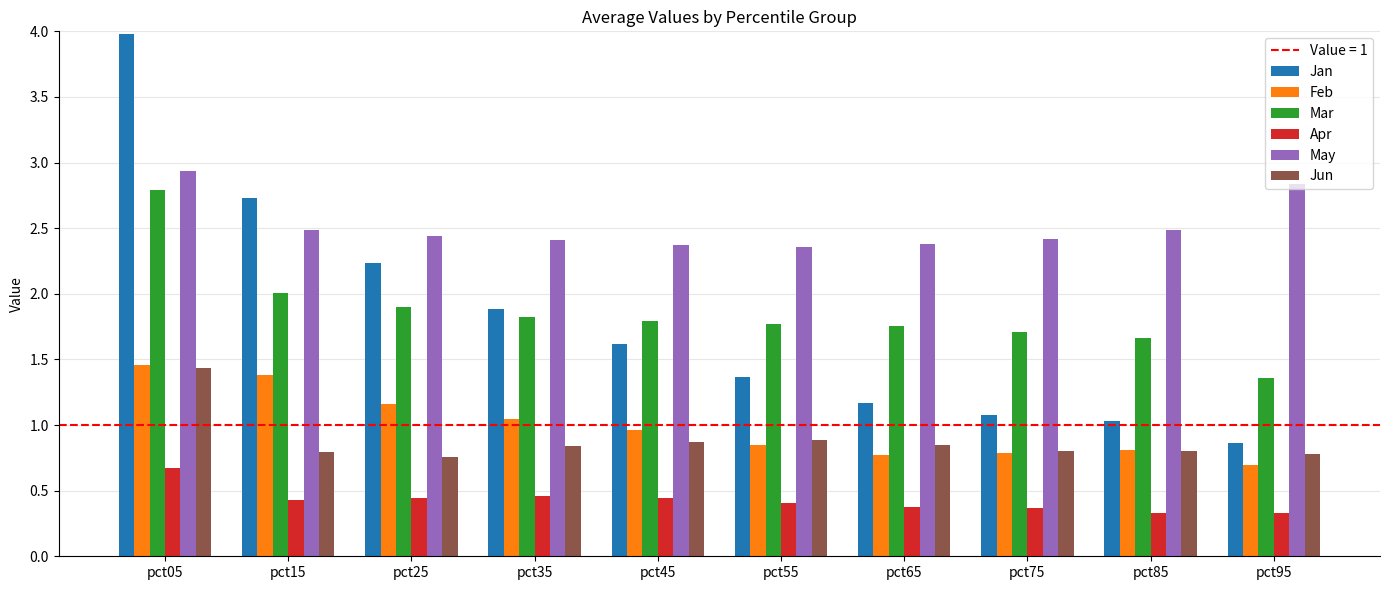

What is the lowest value of the Apr series?

0.3